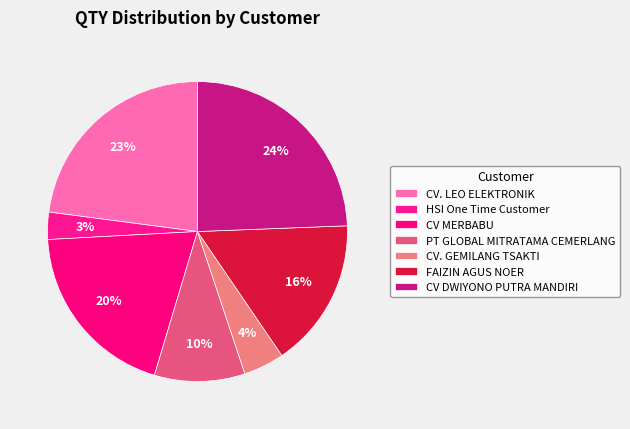

Which slice is the largest?

CV DWIYONO PUTRA MANDIRI